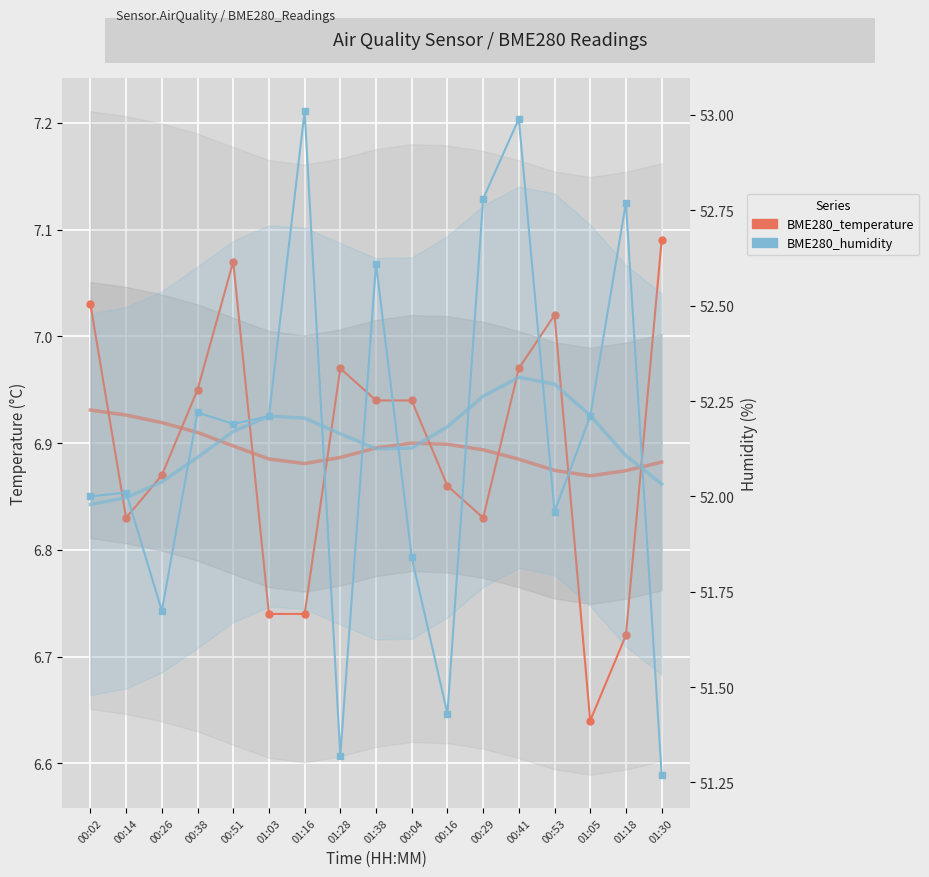

Reading left to right, transcribe all the data shown in this chart.

BME280_temperature: 00:02=7.0	00:14=6.8	00:26=6.9	00:38=7.0	00:51=7.1	01:03=6.7	01:16=6.7	01:28=7.0	01:38=6.9	00:04=6.9	00:16=6.9	00:29=6.8	00:41=7.0	00:53=7.0	01:05=6.6	01:18=6.7	01:30=7.1
BME280_humidity: 00:02=52.0	00:14=52.0	00:26=51.7	00:38=52.2	00:51=52.2	01:03=52.2	01:16=53.0	01:28=51.3	01:38=52.6	00:04=51.8	00:16=51.4	00:29=52.8	00:41=53.0	00:53=52.0	01:05=52.2	01:18=52.8	01:30=51.3